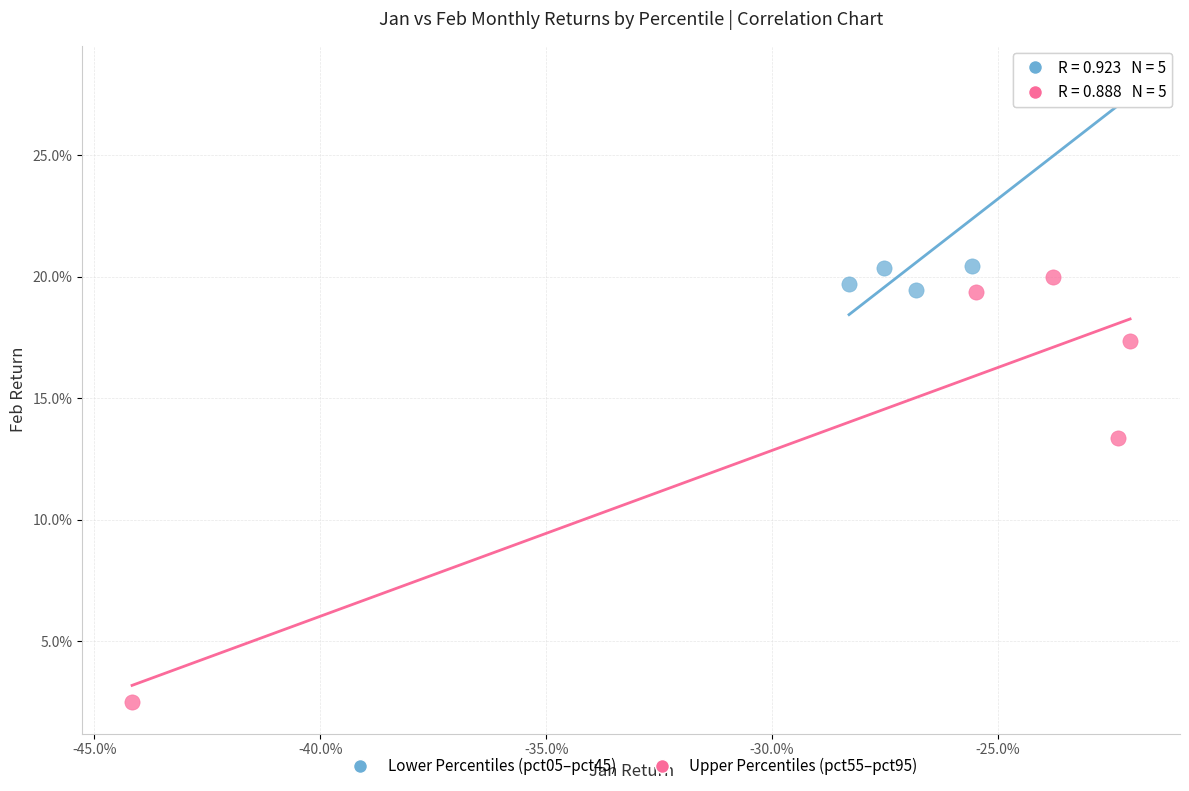

Which series contains the lowest Y value?

Upper Percentiles (pct55–pct95)